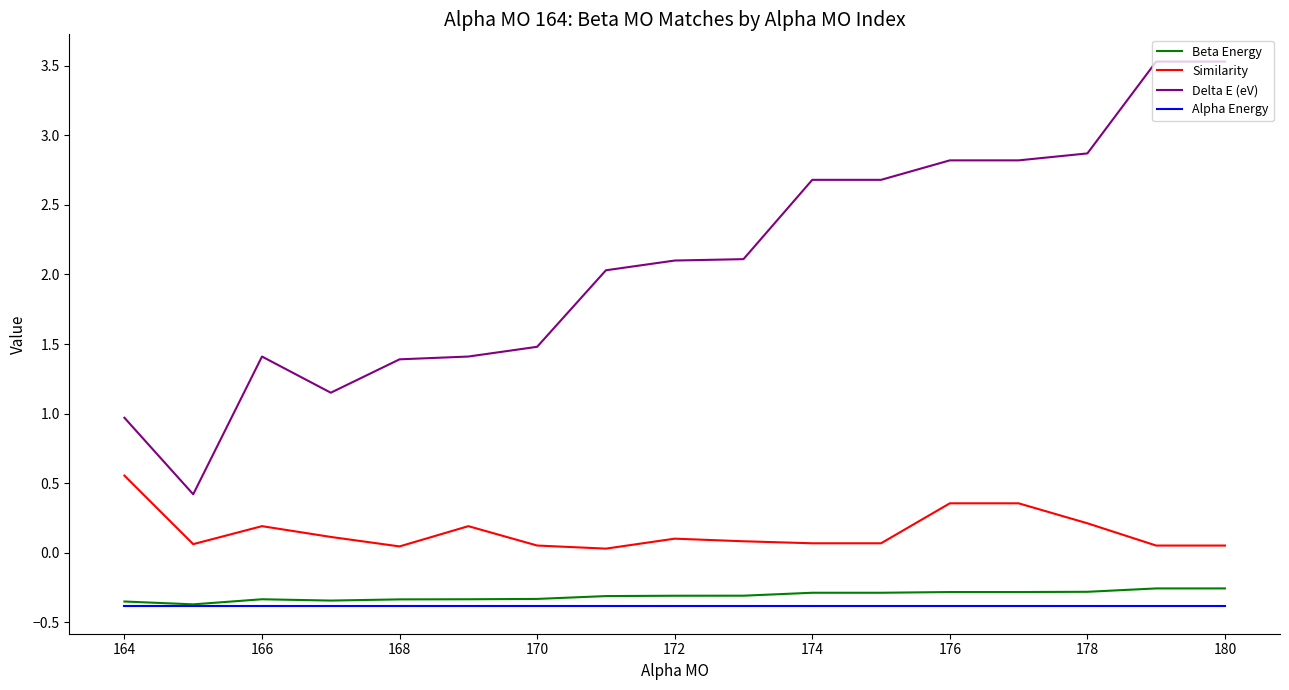

Which series has the largest range (max minus min)?

Delta E (eV)